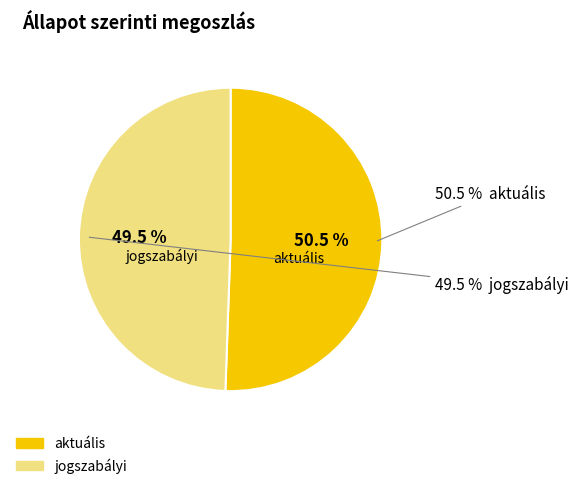

To the nearest percent, what is the average slice percentage?

50%